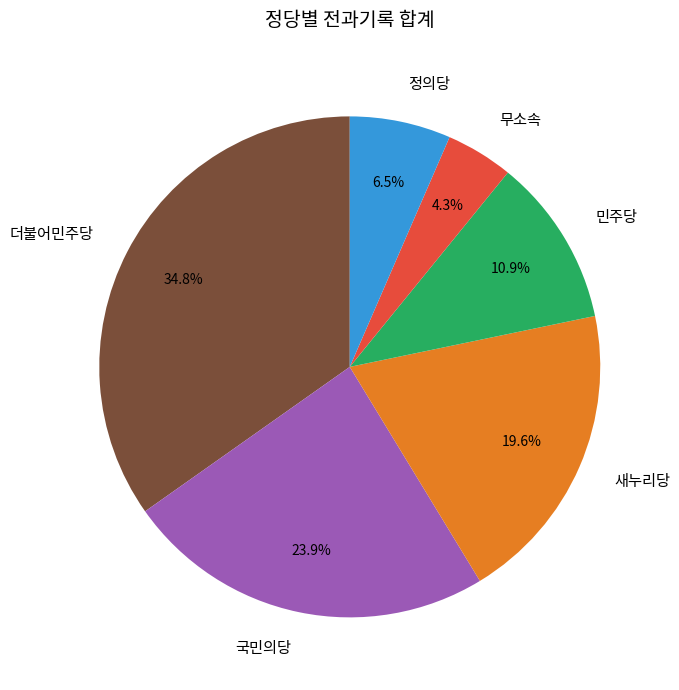

How many slices are in this pie chart?

6